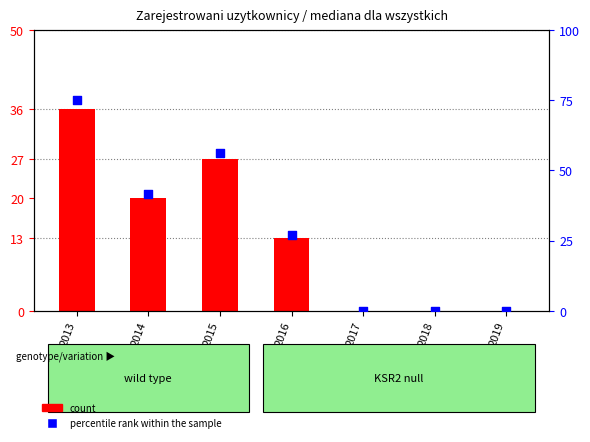

Which series has the widest spread of Y values?

percentile rank within the sample